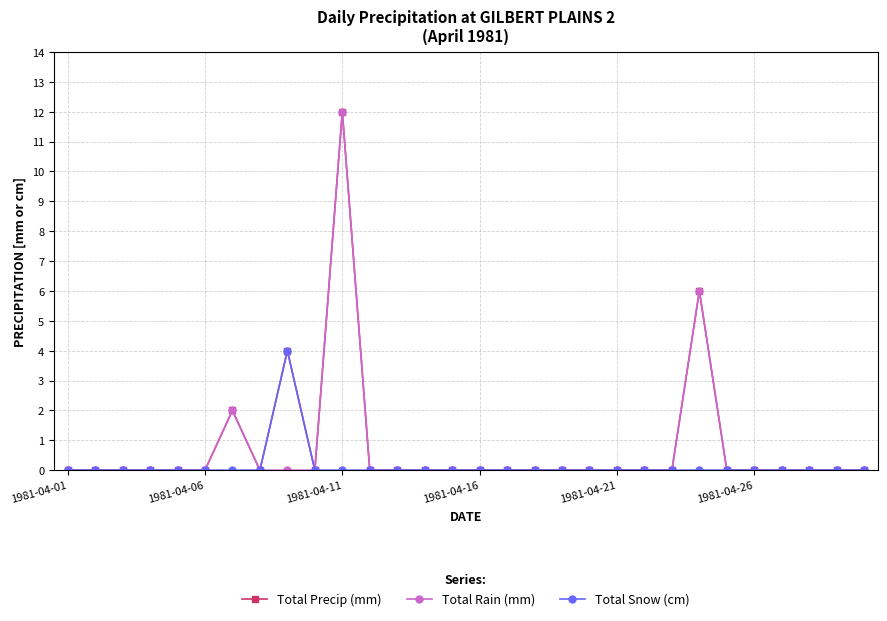

How many distinct data groups are displayed?

3